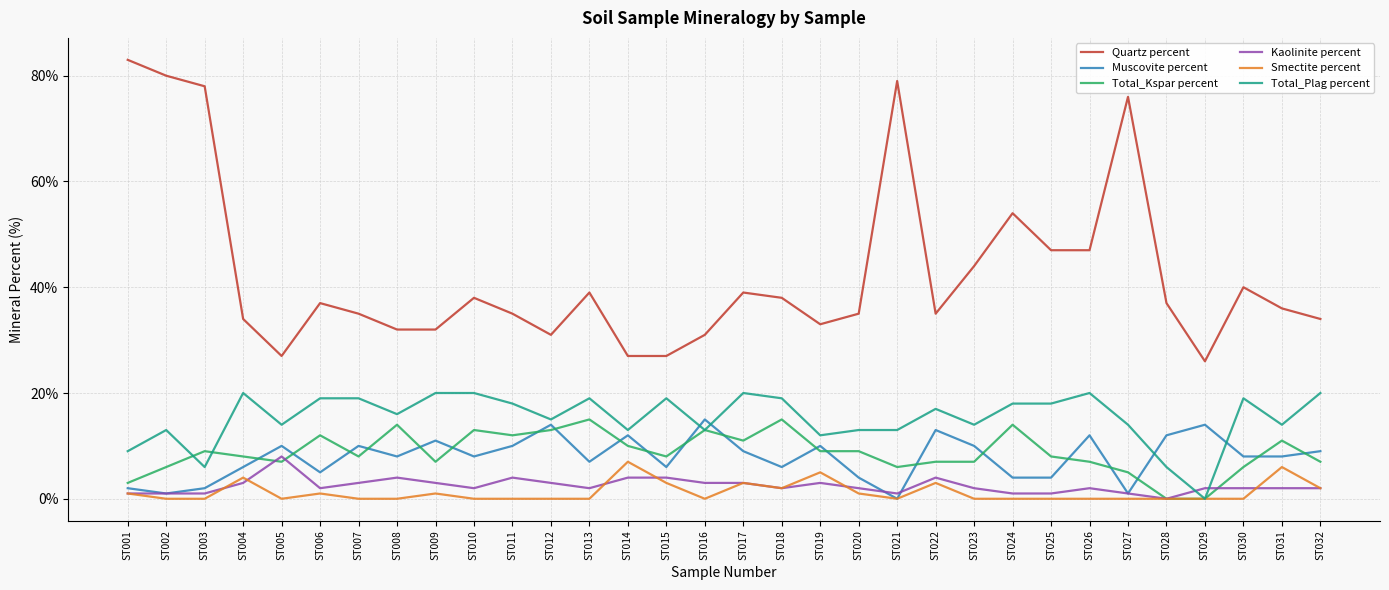

Between ST013 and ST014, which series saw the biggest shift?

Quartz percent